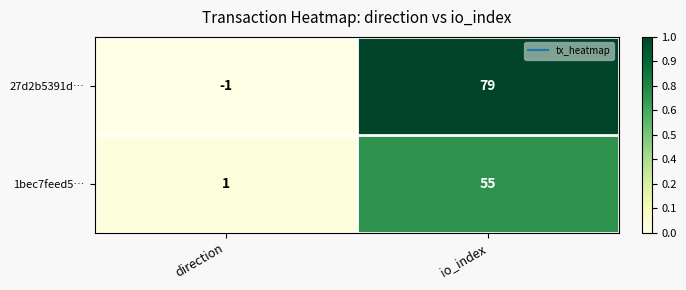

Which series has the largest total across all categories?

27d2b5391d…